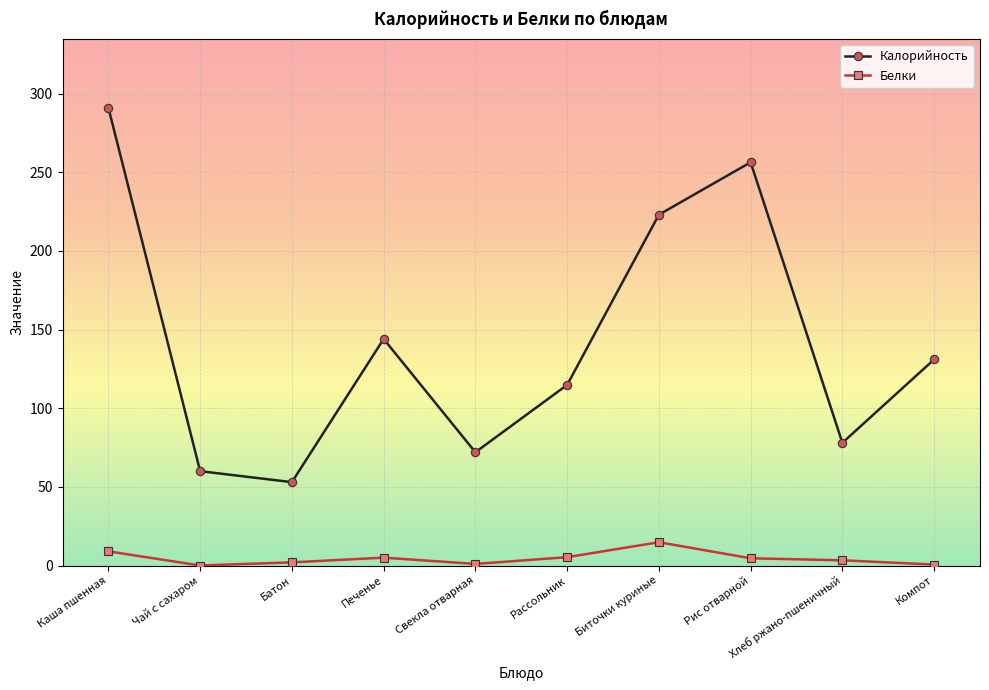

Which series has the widest spread of values?

Калорийность